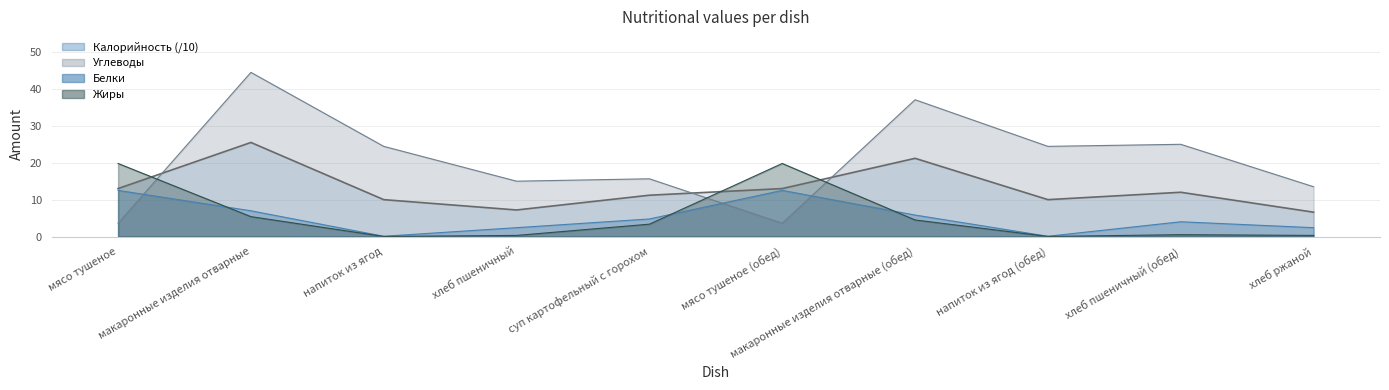

What is the label of the 3rd point from the right?

напиток из ягод (обед)